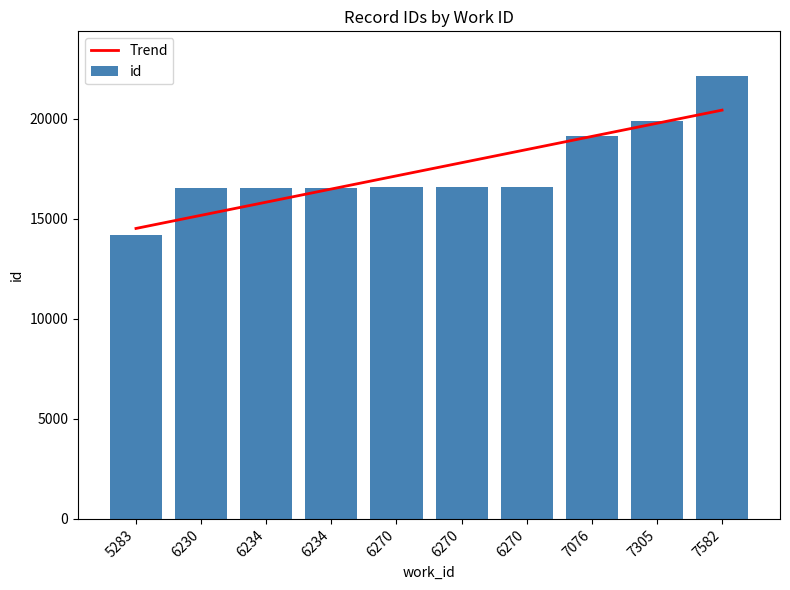

At which label is Trend closest to 17466?

6270